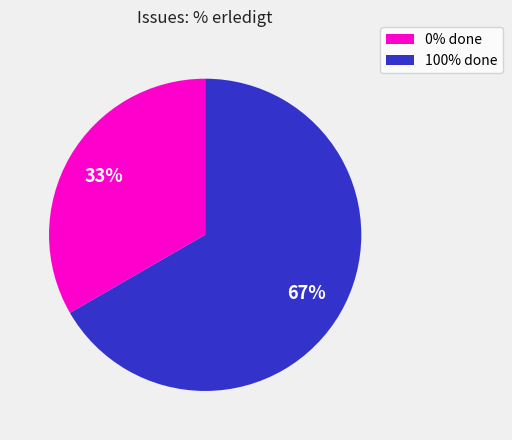

Is there a majority slice in this chart?

Yes